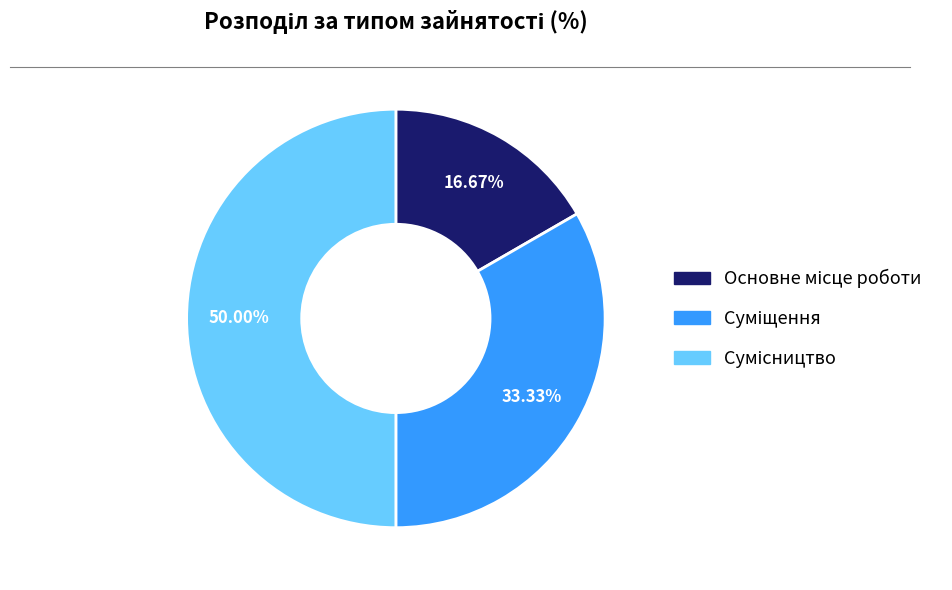

Count the number of slices in the pie.

3